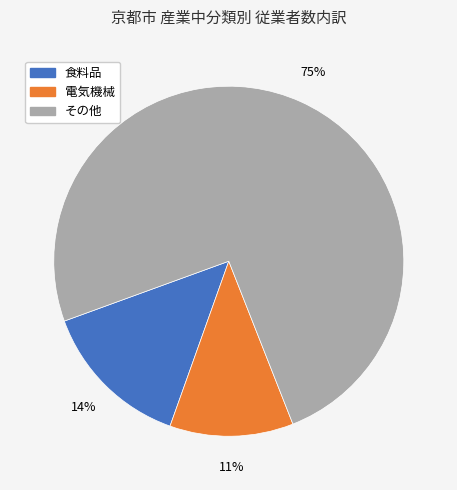

To the nearest percent, what is the average slice percentage?

33%